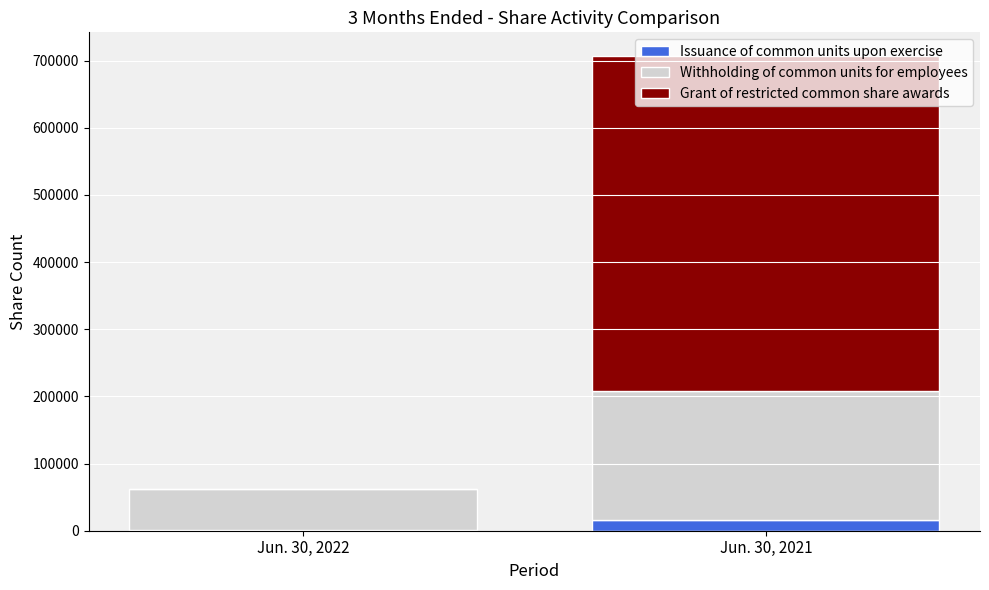

At which category is the sum across all series the highest?

Jun. 30, 2021